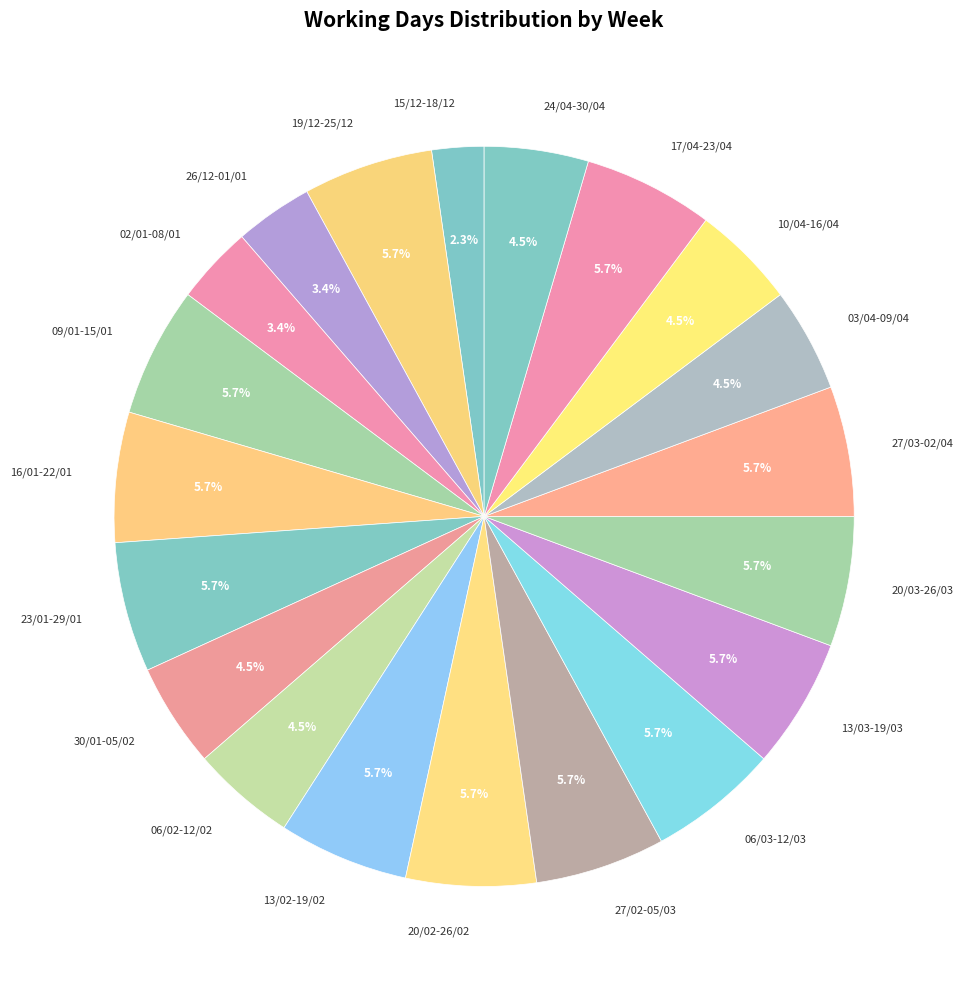

Does any single category account for the majority?

No